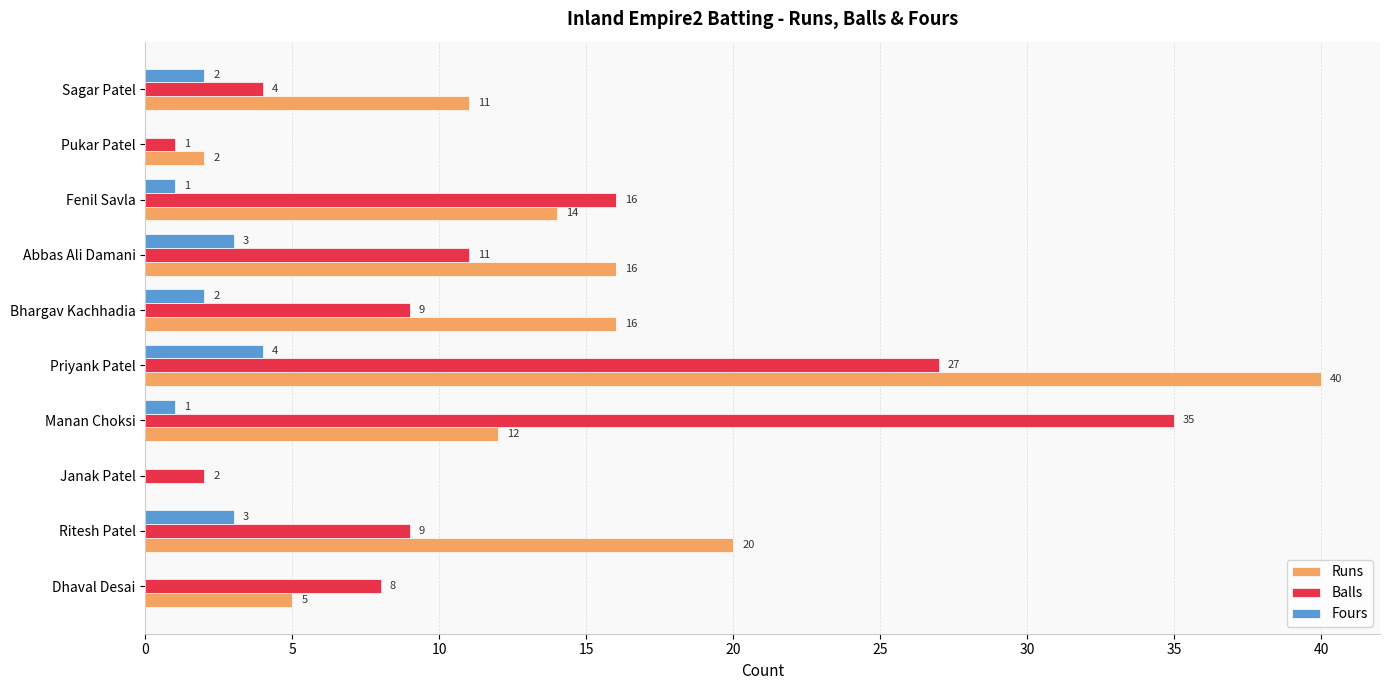

What is the sum of all Fours values?

16